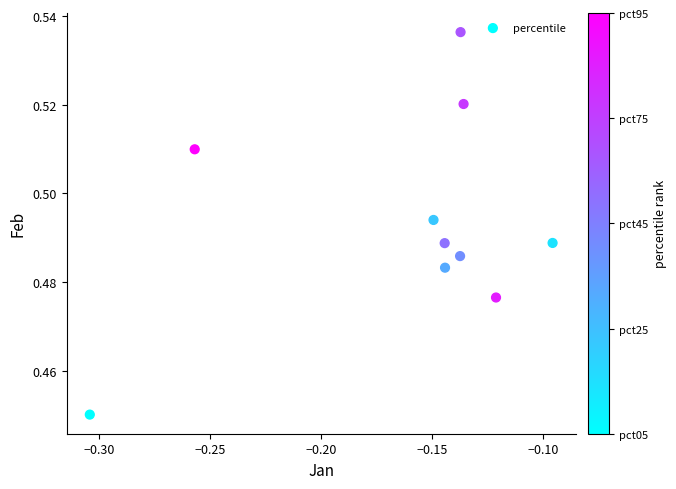

Count the number of points in this scatter plot.

10